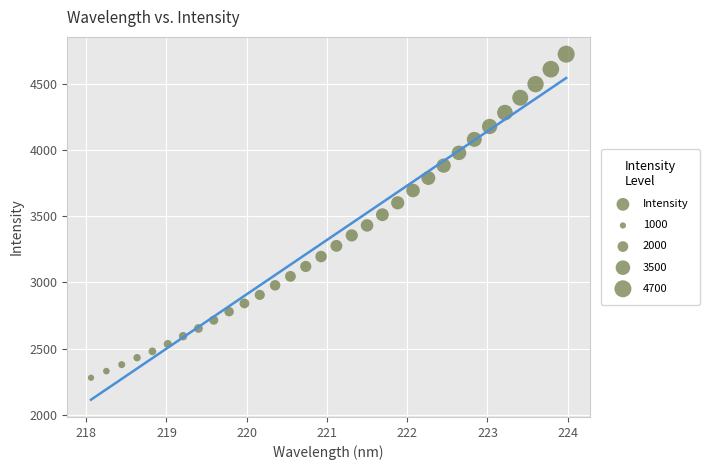

What is the range of X values (max minus min)?

5.9